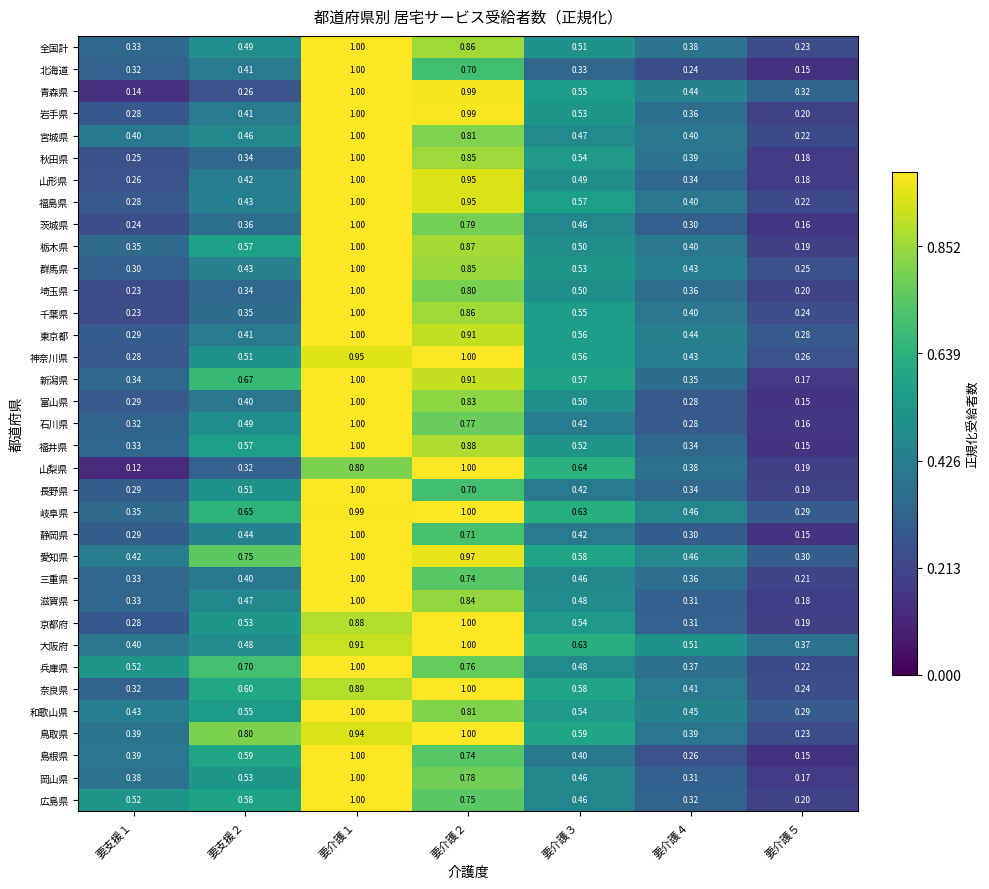

Which series has the widest spread of values?

山梨県